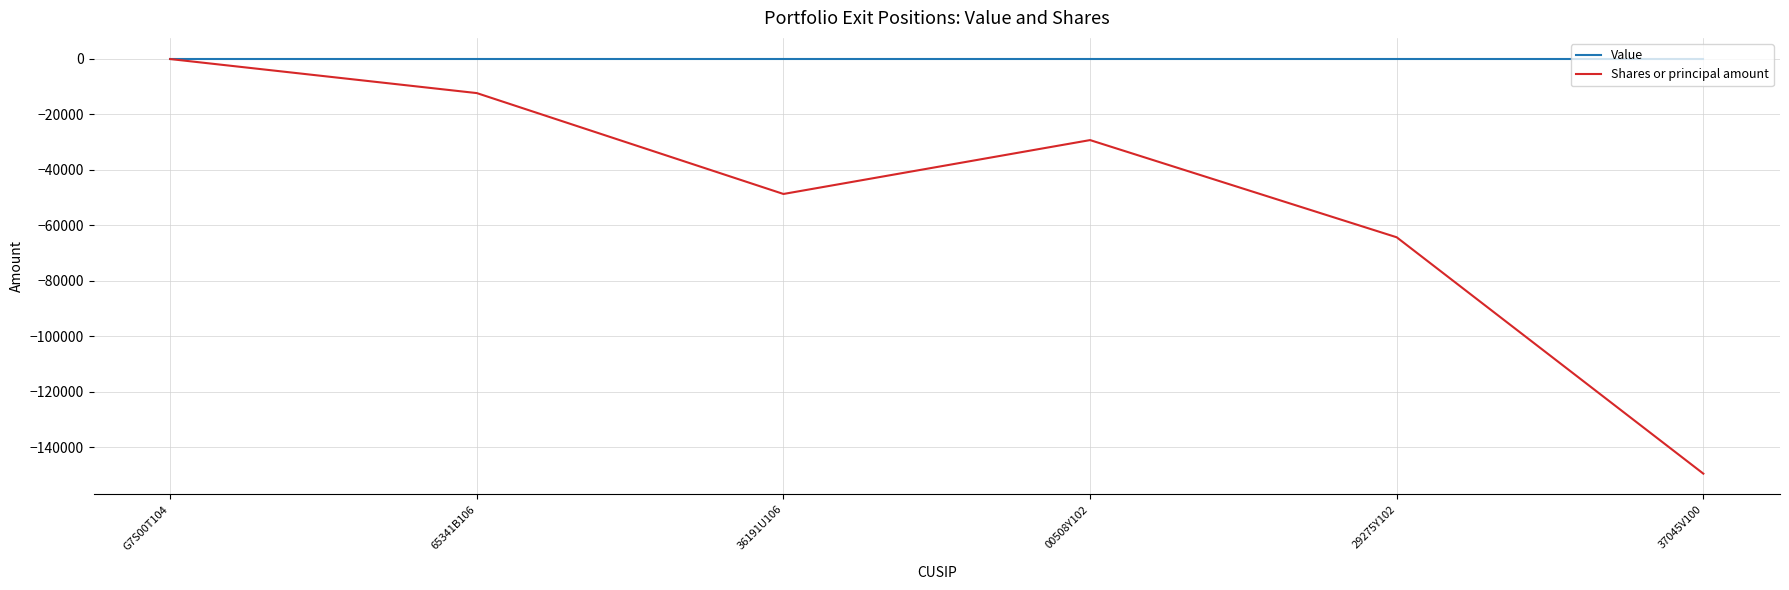

Reading right to left, what are all the values shown in this chart?

Value: 37045V100=0	29275Y102=0	00508Y102=0	36191U106=0	65341B106=0	G7S00T104=0
Shares or principal amount: 37045V100=-149502	29275Y102=-64357	00508Y102=-29342	36191U106=-48754	65341B106=-12410	G7S00T104=-150